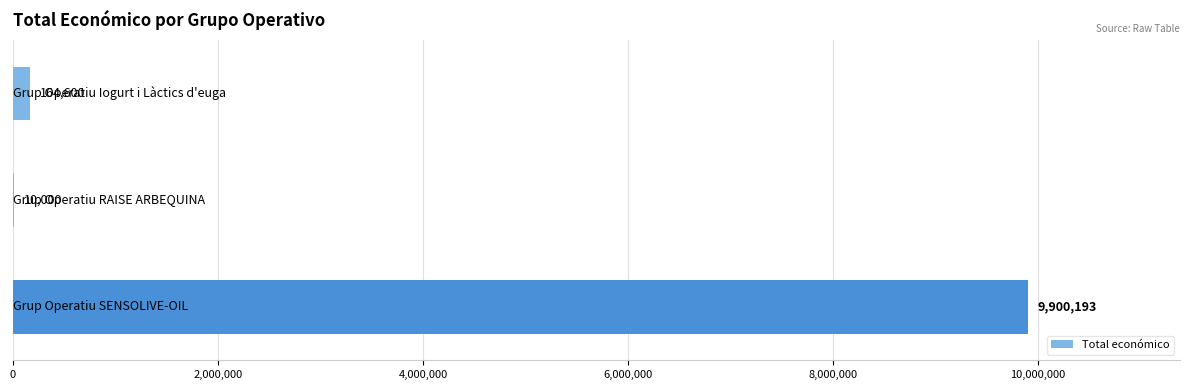

What is the maximum value shown in the chart?

9900193